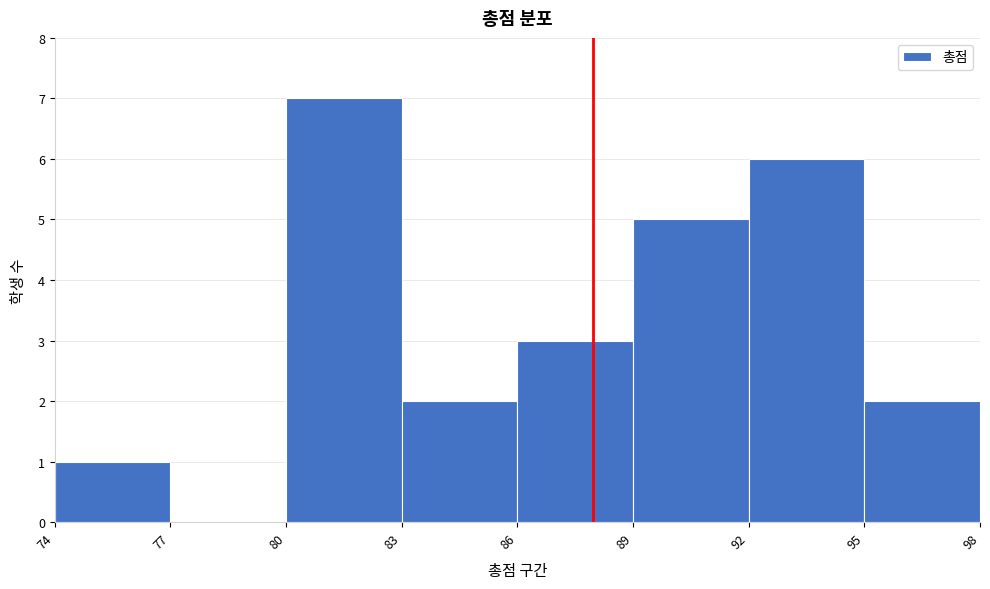

Reading left to right, list every bar in this chart as the range it spans on the x-axis followed by its height. The values are not printed on the chart, so give them approximately, as read against the axis.

74 to 77: 1
77 to 80: 0
80 to 83: 7
83 to 86: 2
86 to 89: 3
89 to 92: 5
92 to 95: 6
95 to 98: 2